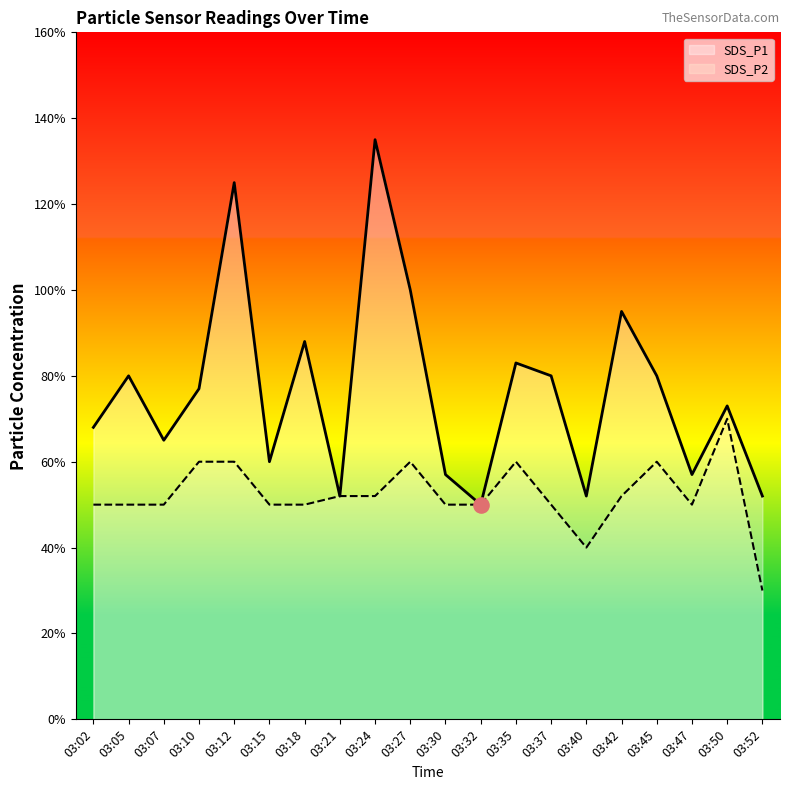

What are all the series names shown in the legend?

SDS_P1, SDS_P2